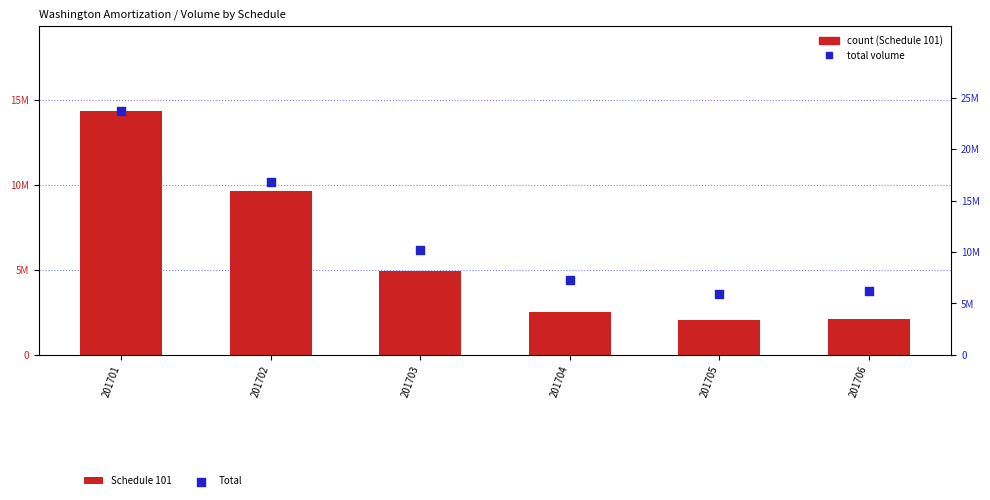

Which series reaches the maximum Y coordinate?

Total